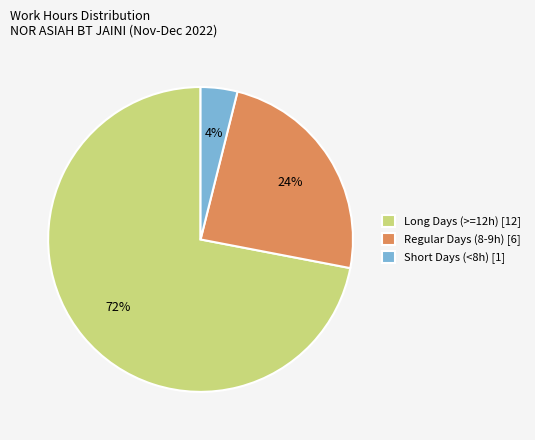

To the nearest percent, what portion does Regular Days (8-9h) [6] represent?

24%